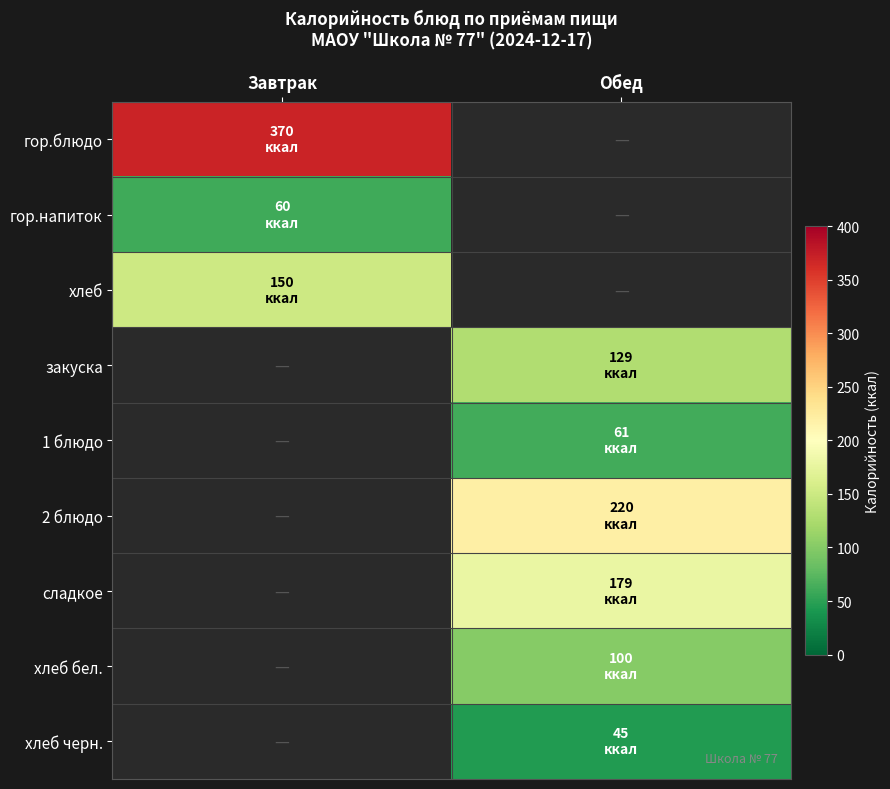

Between Обед and Завтрак, which is larger?

Завтрак